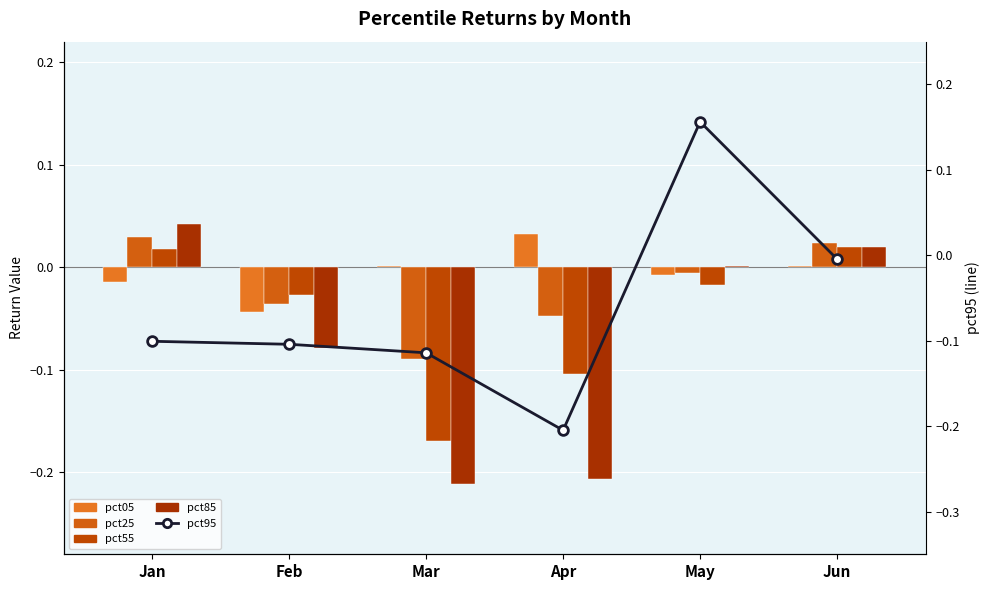

The pct25 series shows 0.0 at Jun. True or false?

True